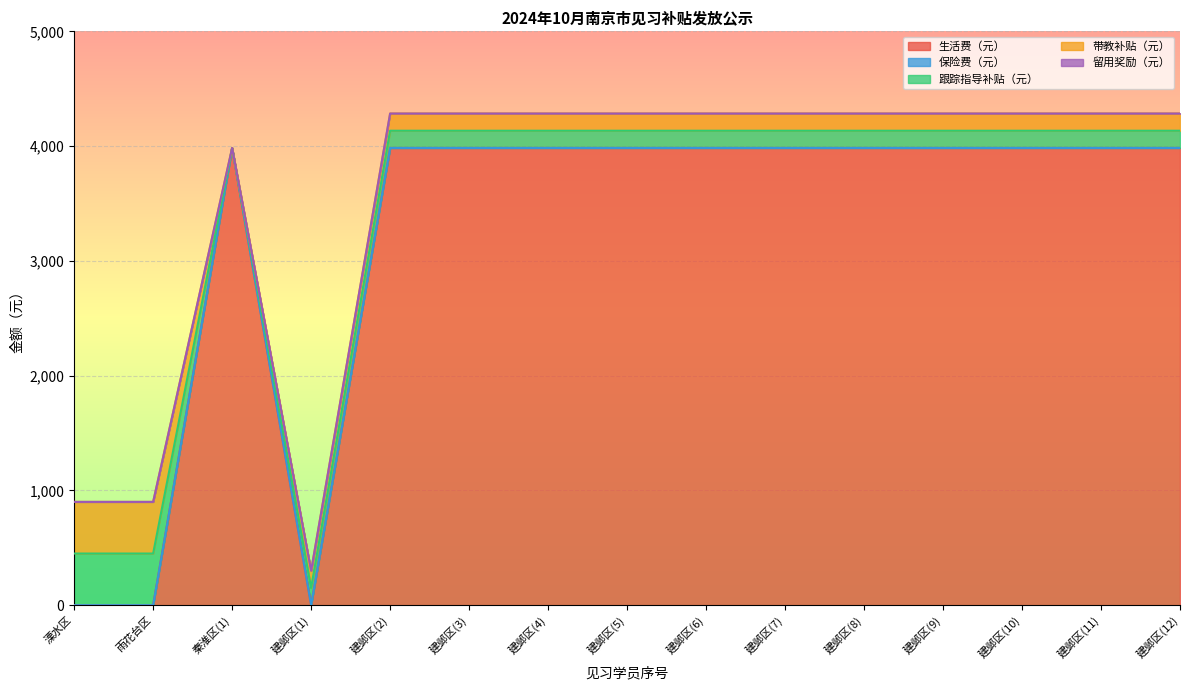

Reading right to left, what are all the values shown in this chart?

生活费（元）: 建邺区(12)=3984	建邺区(11)=3984	建邺区(10)=3984	建邺区(9)=3984	建邺区(8)=3984	建邺区(7)=3984	建邺区(6)=3984	建邺区(5)=3984	建邺区(4)=3984	建邺区(3)=3984	建邺区(2)=3984	建邺区(1)=0	秦淮区(1)=3984	雨花台区=0	溧水区=0
保险费（元）: 建邺区(12)=0	建邺区(11)=0	建邺区(10)=0	建邺区(9)=0	建邺区(8)=0	建邺区(7)=0	建邺区(6)=0	建邺区(5)=0	建邺区(4)=0	建邺区(3)=0	建邺区(2)=0	建邺区(1)=0	秦淮区(1)=0	雨花台区=0	溧水区=0
跟踪指导补贴（元）: 建邺区(12)=150	建邺区(11)=150	建邺区(10)=150	建邺区(9)=150	建邺区(8)=150	建邺区(7)=150	建邺区(6)=150	建邺区(5)=150	建邺区(4)=150	建邺区(3)=150	建邺区(2)=150	建邺区(1)=150	秦淮区(1)=0	雨花台区=450	溧水区=450
带教补贴（元）: 建邺区(12)=150	建邺区(11)=150	建邺区(10)=150	建邺区(9)=150	建邺区(8)=150	建邺区(7)=150	建邺区(6)=150	建邺区(5)=150	建邺区(4)=150	建邺区(3)=150	建邺区(2)=150	建邺区(1)=150	秦淮区(1)=0	雨花台区=450	溧水区=450
留用奖励（元）: 建邺区(12)=0	建邺区(11)=0	建邺区(10)=0	建邺区(9)=0	建邺区(8)=0	建邺区(7)=0	建邺区(6)=0	建邺区(5)=0	建邺区(4)=0	建邺区(3)=0	建邺区(2)=0	建邺区(1)=0	秦淮区(1)=0	雨花台区=0	溧水区=0